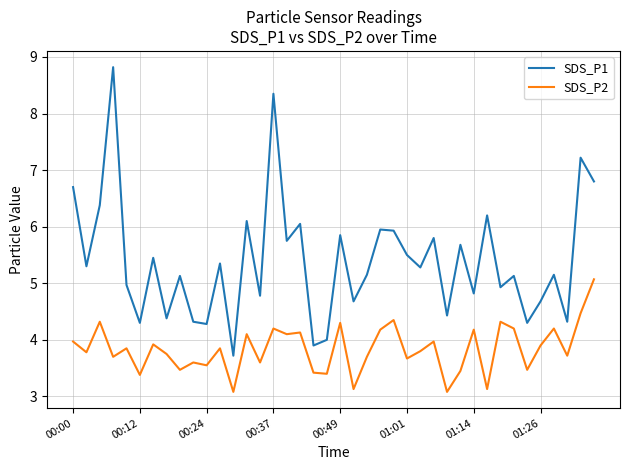

What is the maximum value shown in the chart?

8.8